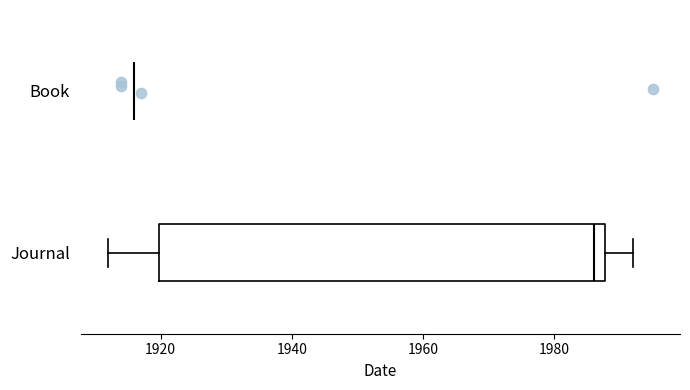

Comparing the boxes themselves (not the whiskers), which one is the widest?

Journal